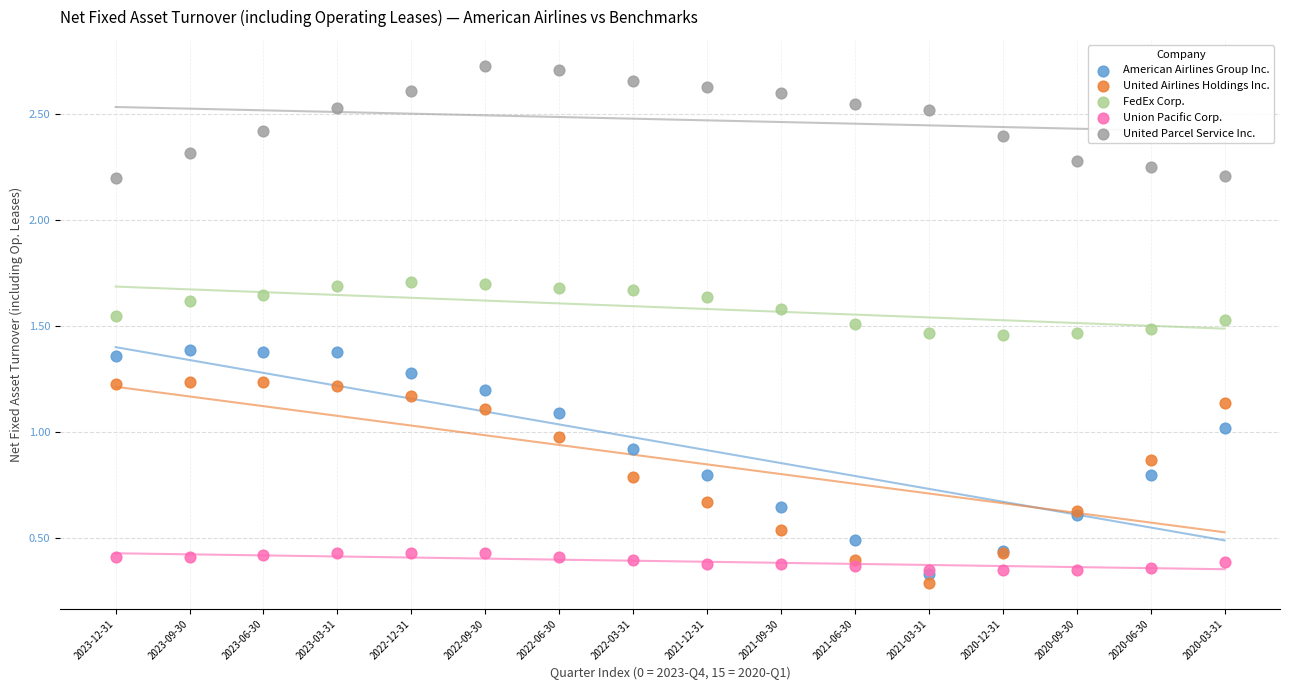

What are all the series names shown in the legend?

American Airlines Group Inc., United Airlines Holdings Inc., FedEx Corp., Union Pacific Corp., United Parcel Service Inc.